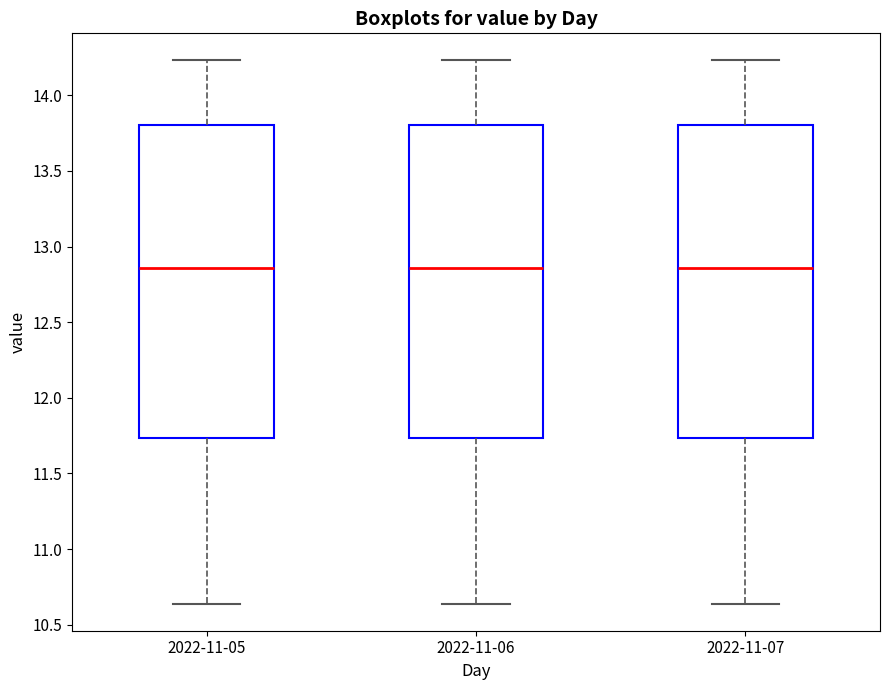

Reading left to right, read every box against the y-axis: the position of its median line, the range the box covers, and the ends of its whiskers. The values are not printed on the chart, so give them approximately, as read against the axis.

2022-11-05: median 12.85, box 11.75 to 13.80, whiskers 10.65 to 14.25
2022-11-06: median 12.85, box 11.75 to 13.80, whiskers 10.65 to 14.25
2022-11-07: median 12.85, box 11.75 to 13.80, whiskers 10.65 to 14.25